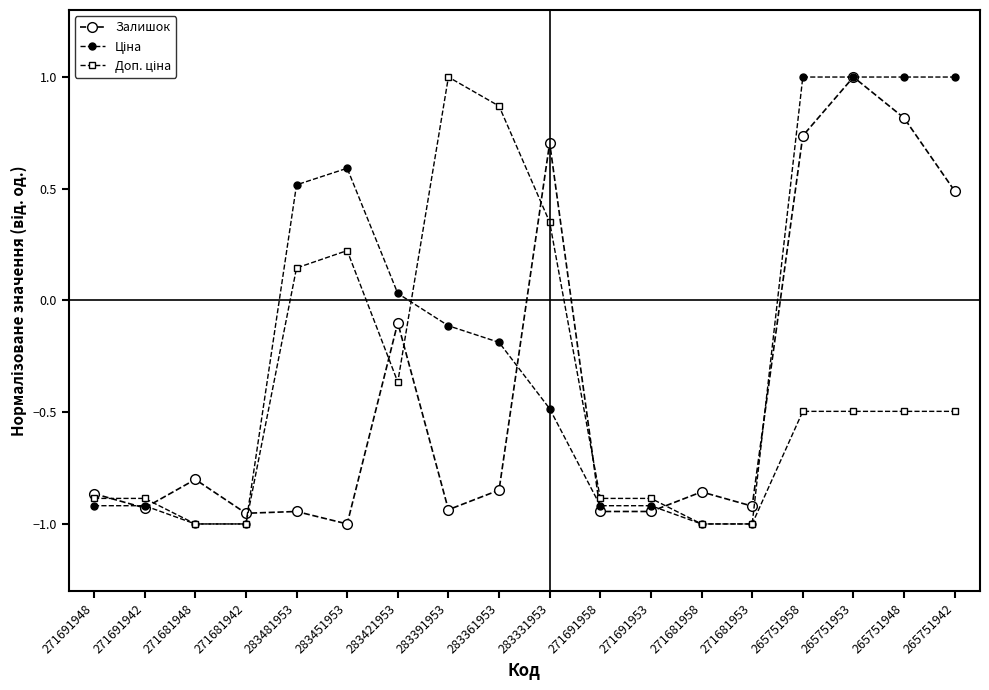

What is the label of the 7th point from the right?

271691953